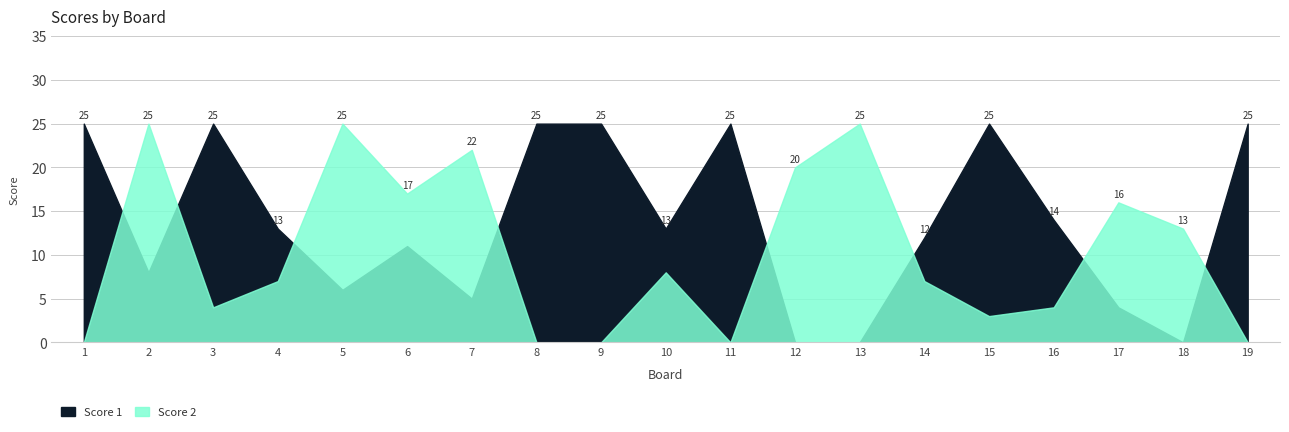

At which label does Score 1 reach its peak?

1